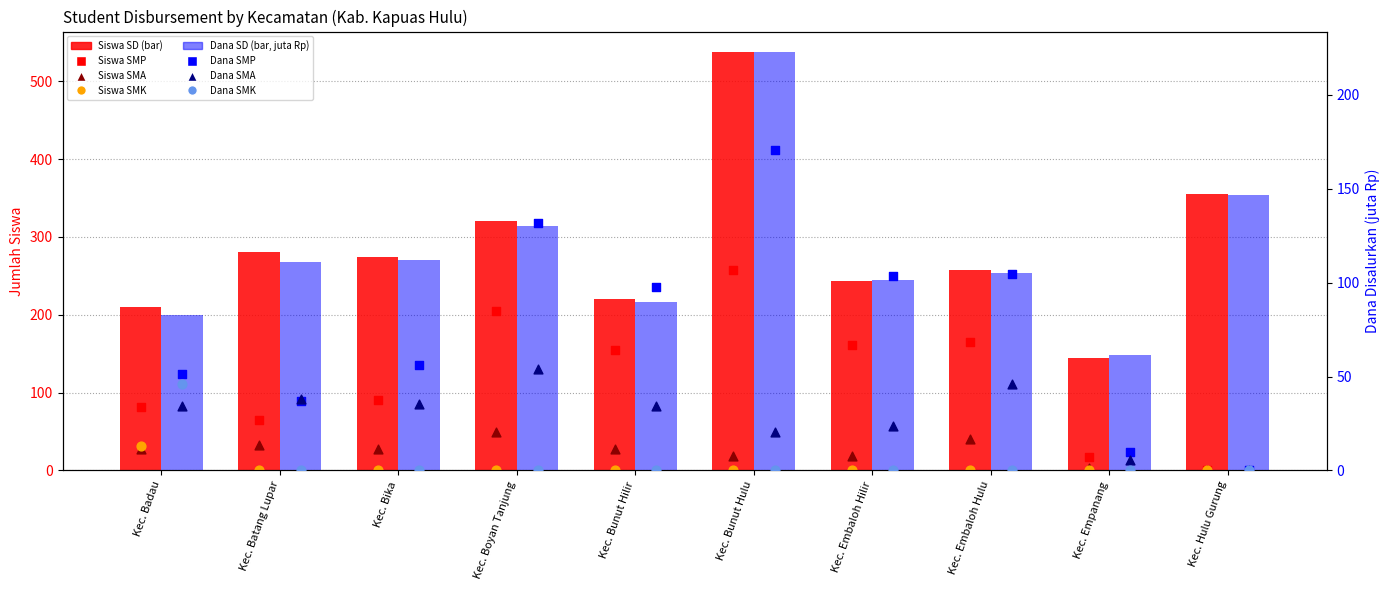

Which series reaches the maximum Y coordinate?

SD_Siswa